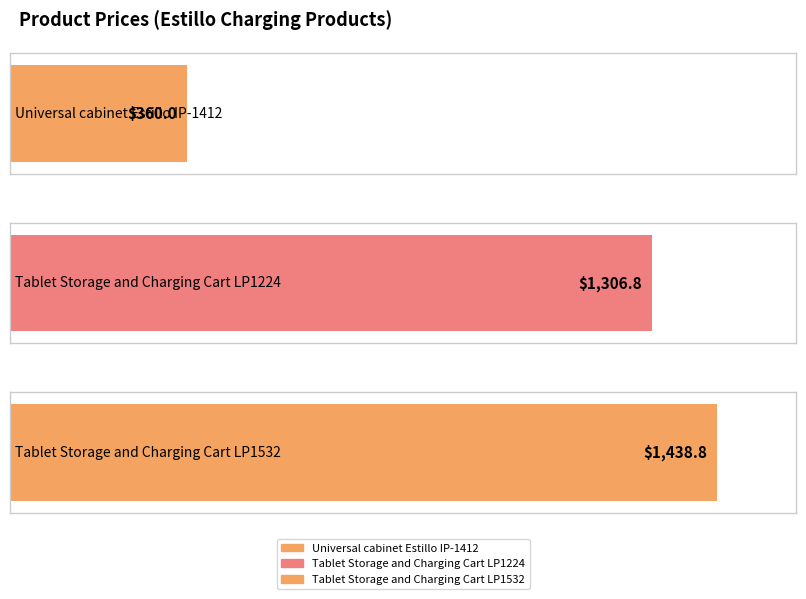

Rank the categories by value from lowest to highest.

EST-CHARG-IP1412, EST-CHARG-LP1224, EST-CHARG-LP1532